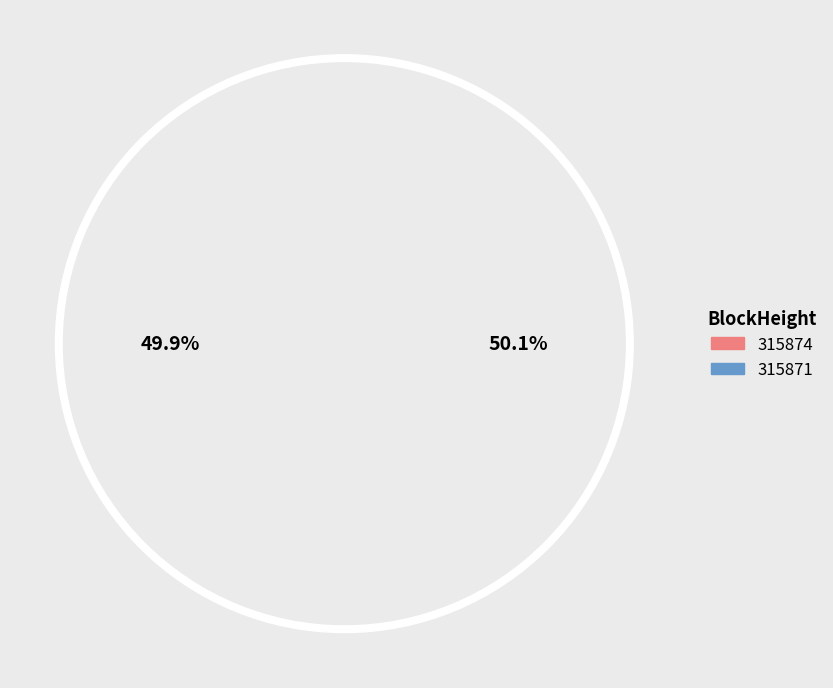

Rank the categories by value from highest to lowest.

315871, 315874